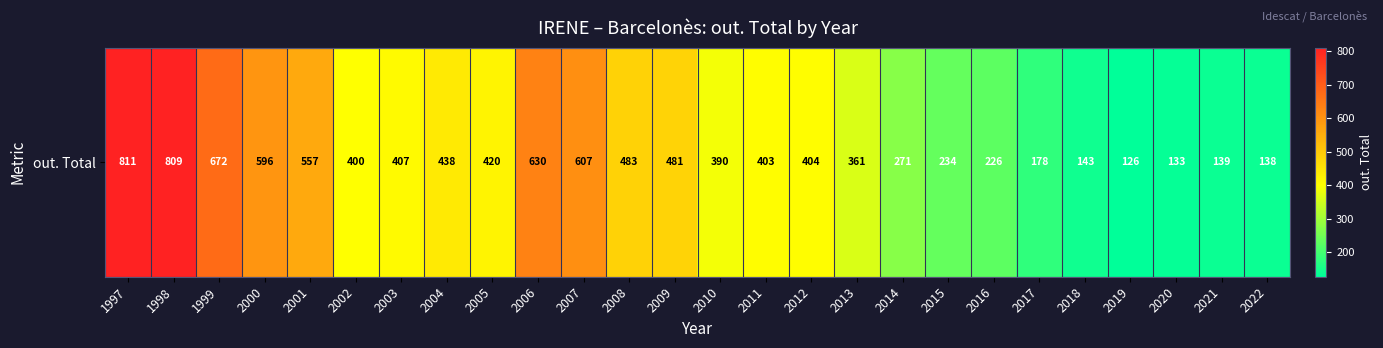

Approximately how many times larger is the value at 2007 compared to 1999?

0.9